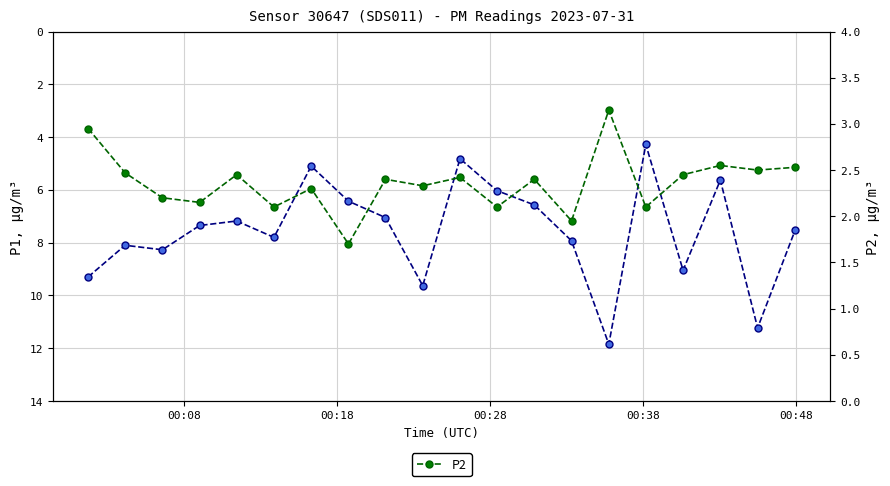

Which series has the widest spread of values?

P1